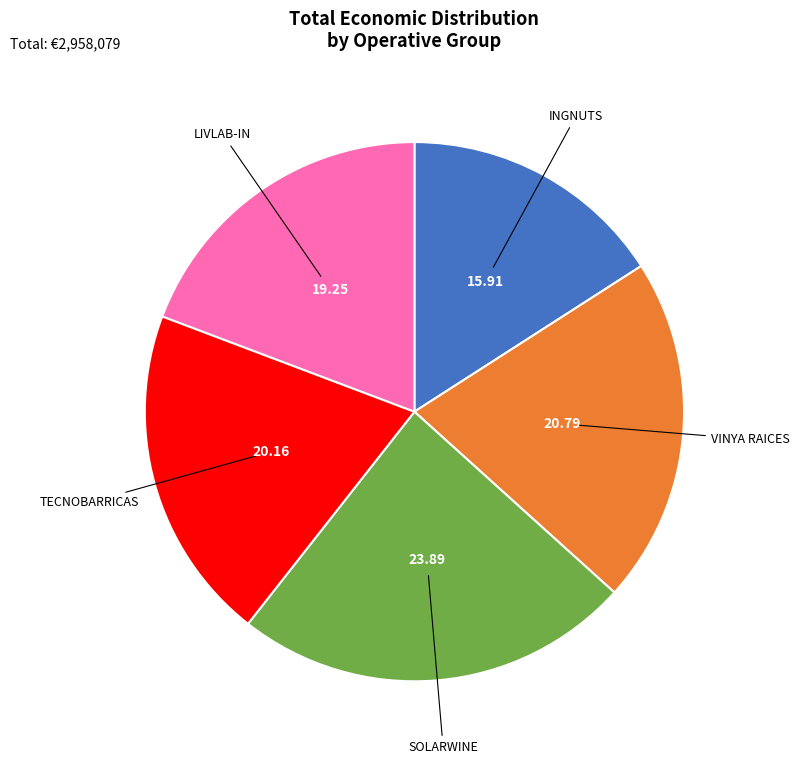

Is there a majority slice in this chart?

No